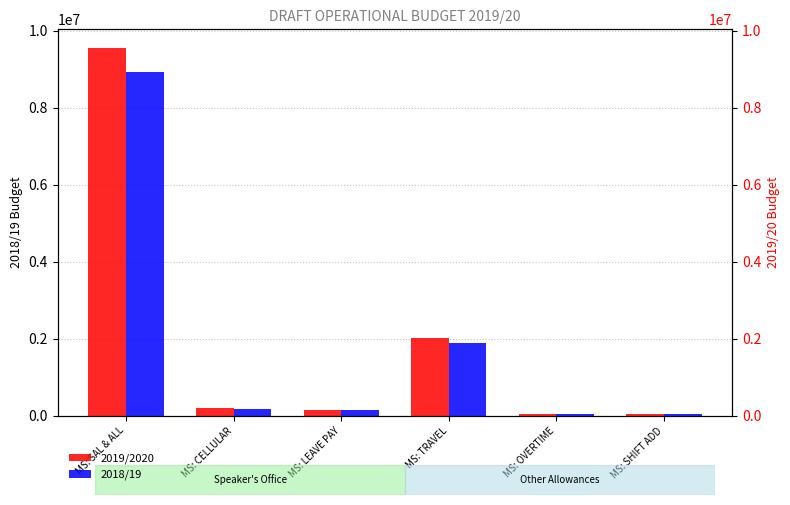

Where does the 2018/19 series first go above 178428?

MS: SAL & ALL